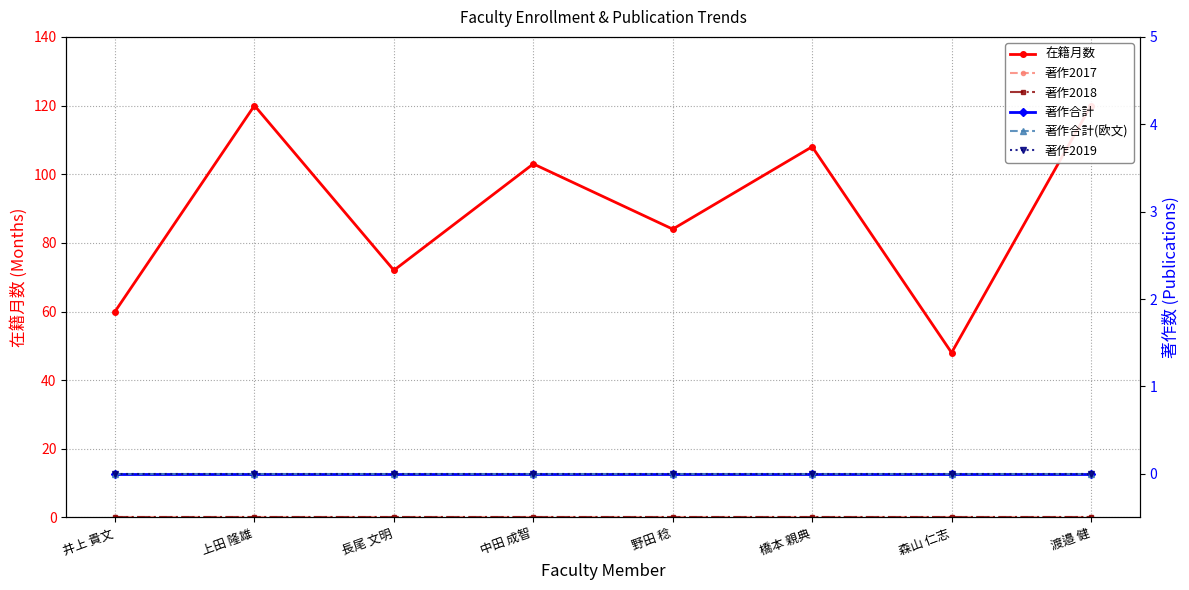

At 森山 仁志, list the series in order from largest to smallest.

在籍月数, 著作2017, 著作2018, 著作合計, 著作合計(欧文), 著作2019